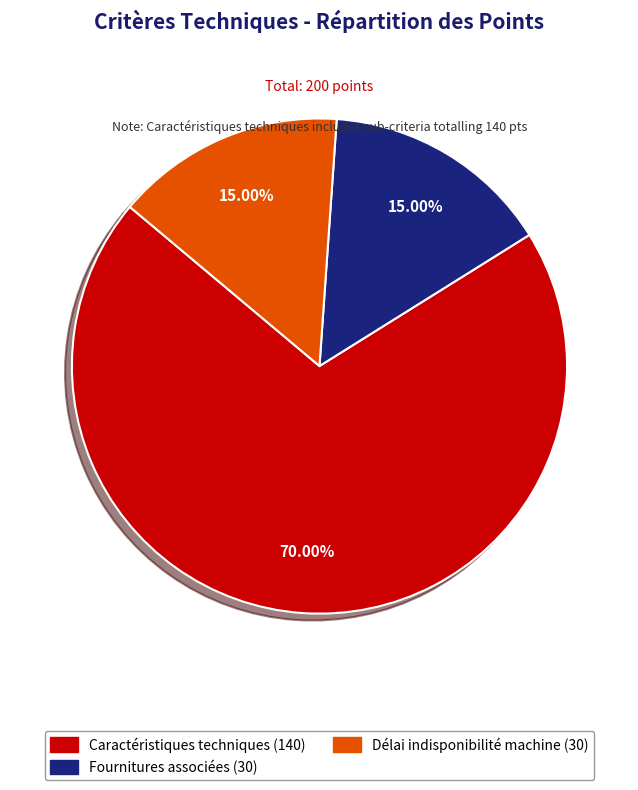

Which has a higher value, Caractéristiques techniques or Fournitures associées?

Caractéristiques techniques